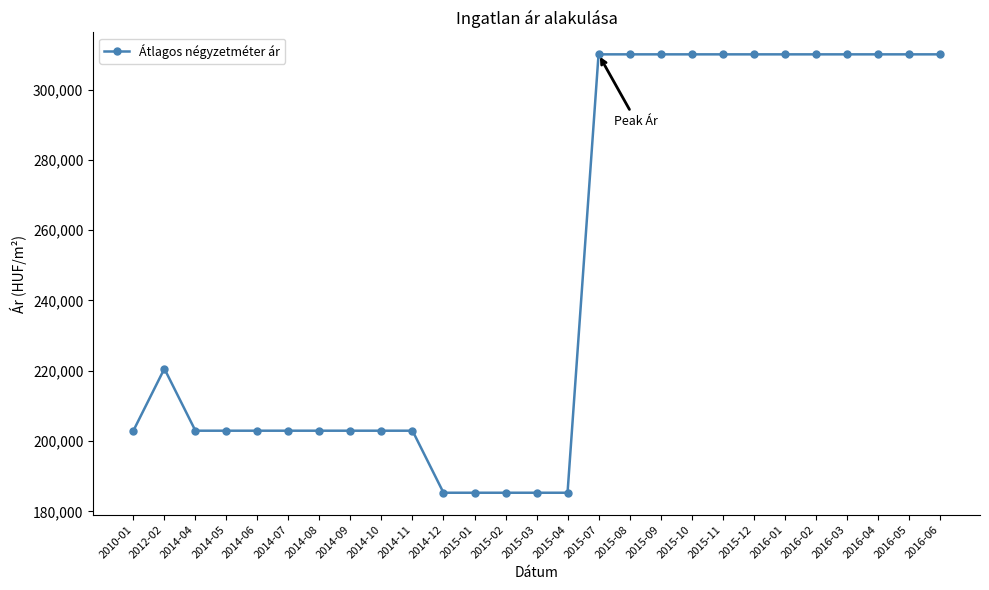

How many lines are shown in the chart?

1